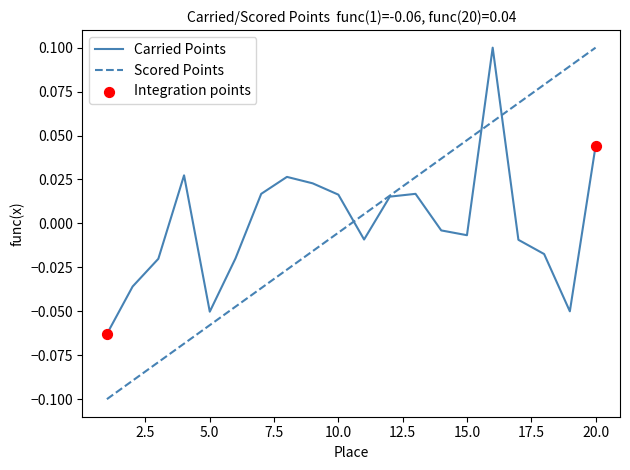

Which series has the largest range (max minus min)?

Scored Points